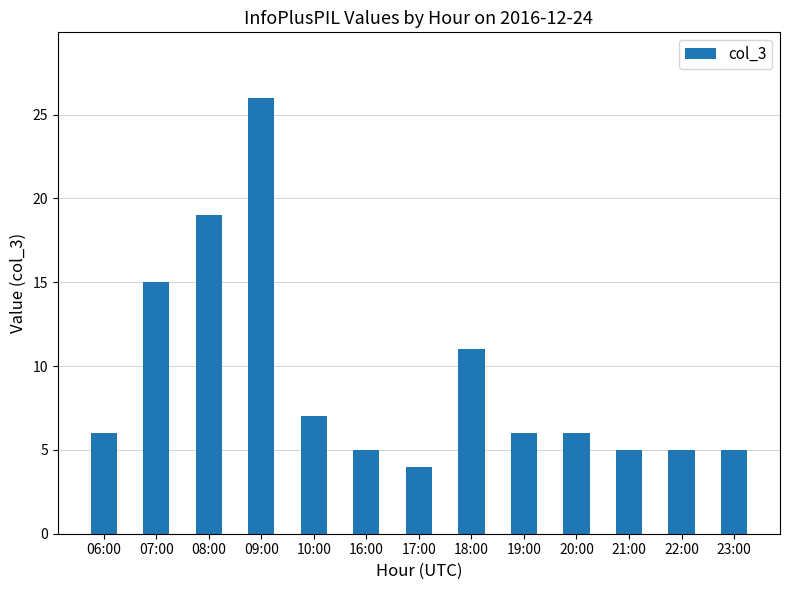

Is it true that the value at 17:00 is 4?

True